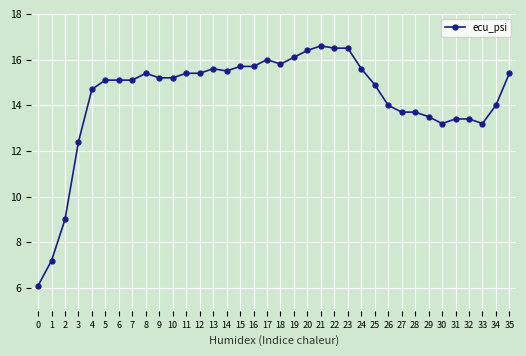

Between 16 and 20, which is larger?

20